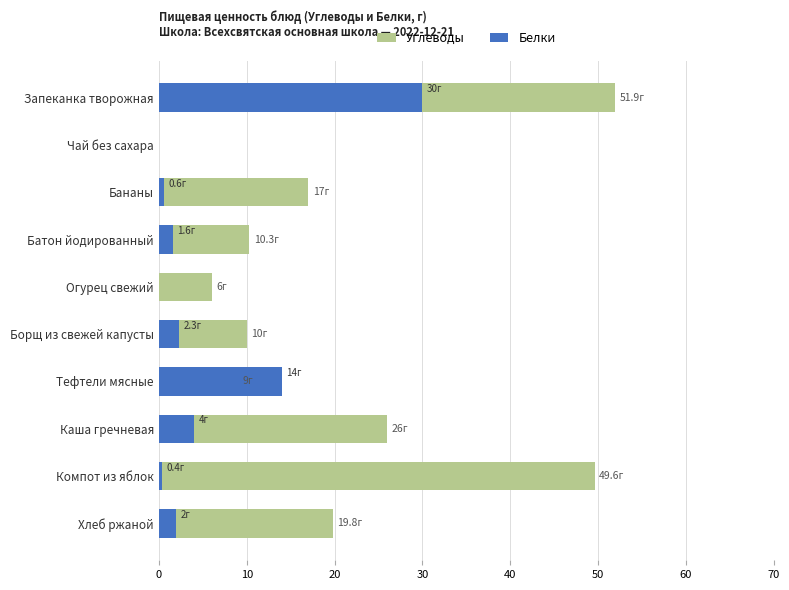

Which series has the widest spread of values?

Углеводы